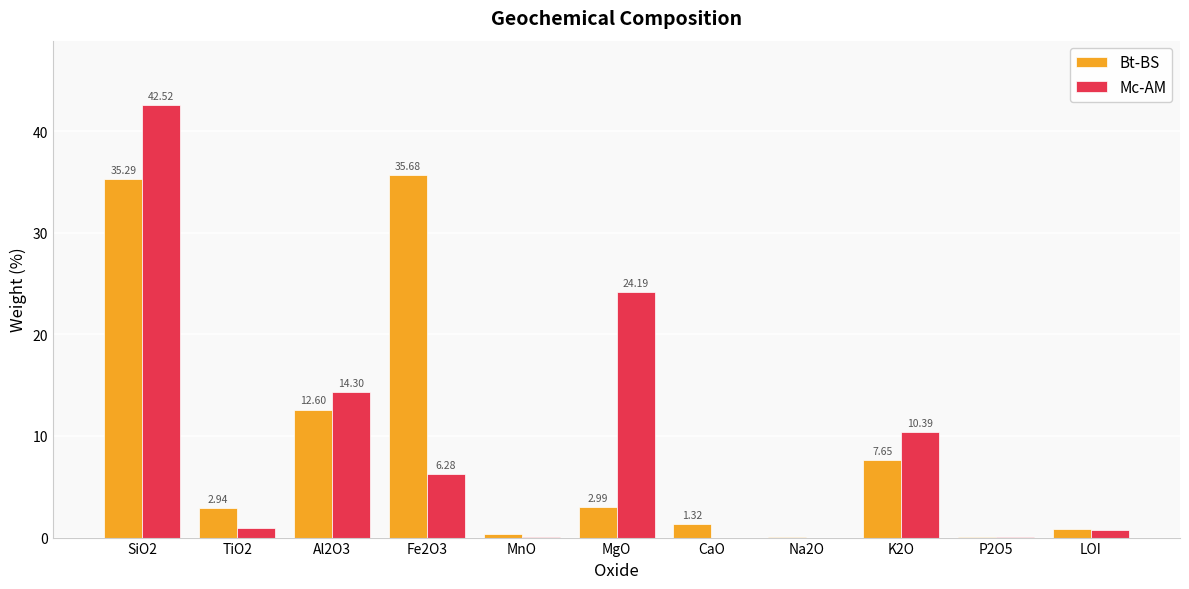

At which category is the sum across all series the highest?

SiO2